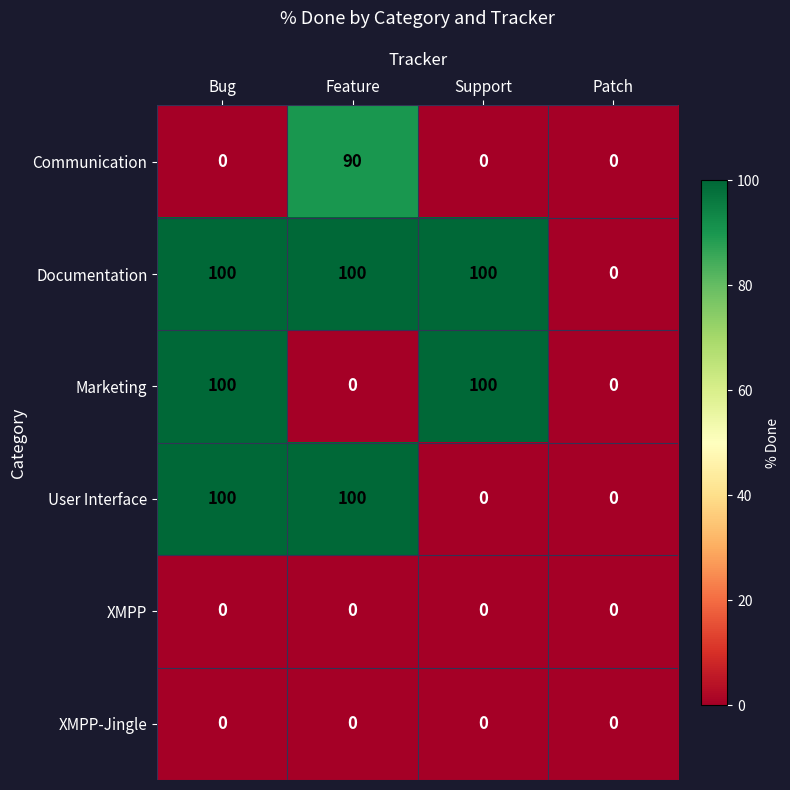

Count the number of categories in the chart.

4